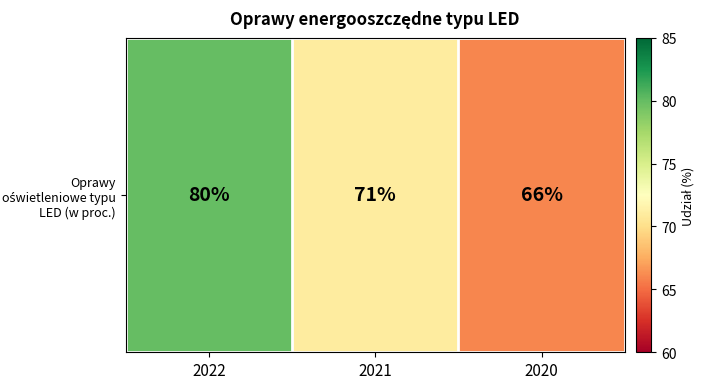

Is it true that the value at 2022 is 80?

True